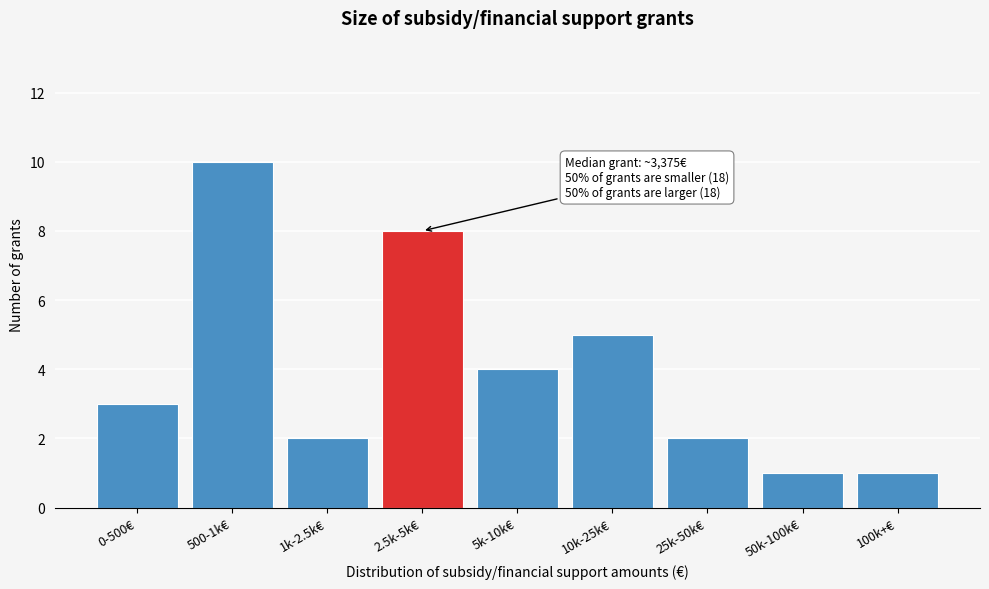

Reading left to right, transcribe all the data shown in this chart.

0-500€=3	500-1k€=10	1k-2.5k€=2	2.5k-5k€=8	5k-10k€=4	10k-25k€=5	25k-50k€=2	50k-100k€=1	100k+€=1